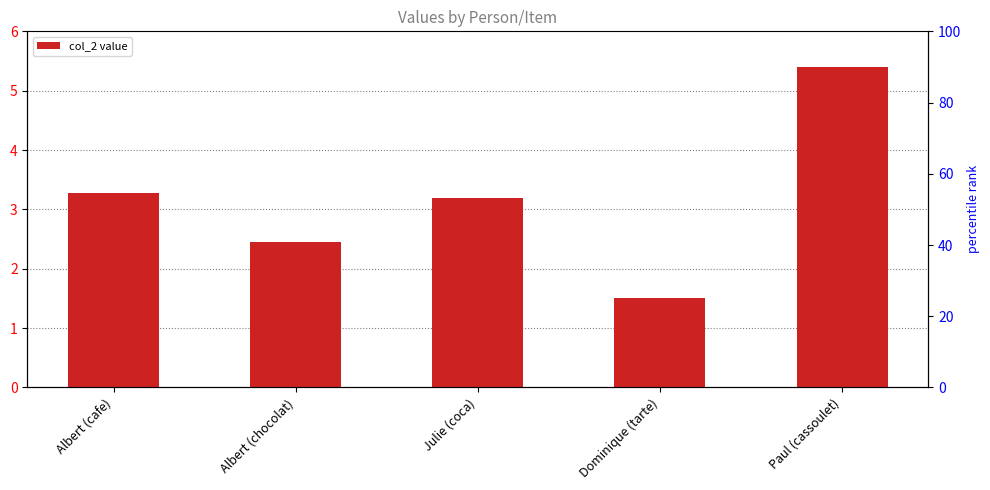

What is the difference between the maximum and minimum values?

3.9